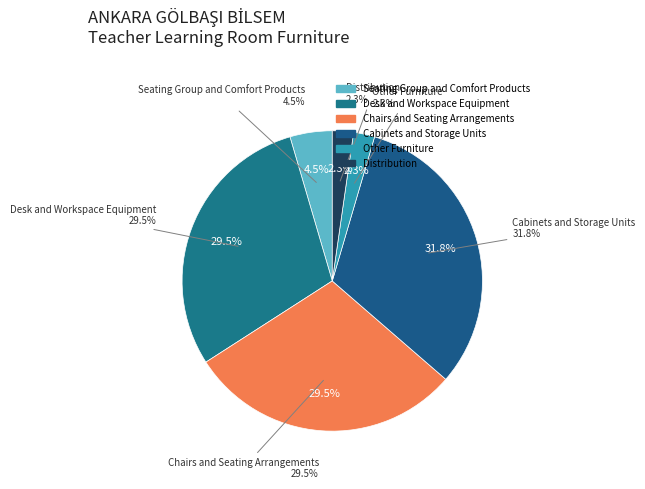

To the nearest percent, what is the combined percentage of Distribution and Cabinets and Storage Units?

34%